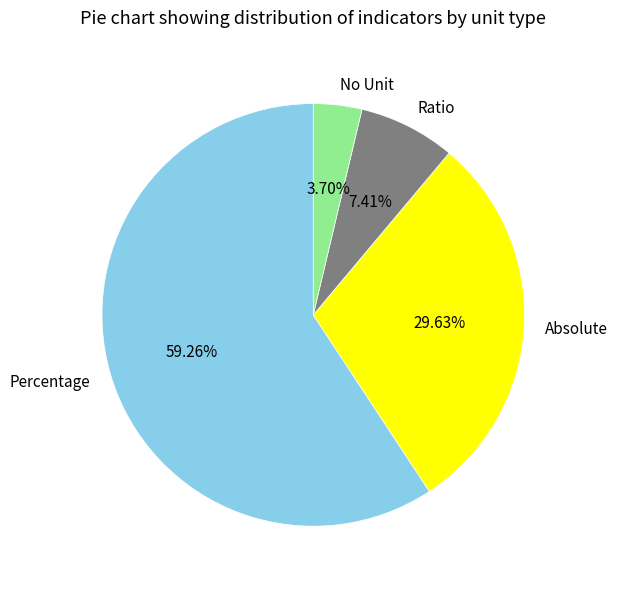

Rank the categories by value from lowest to highest.

No Unit, Ratio, Absolute, Percentage